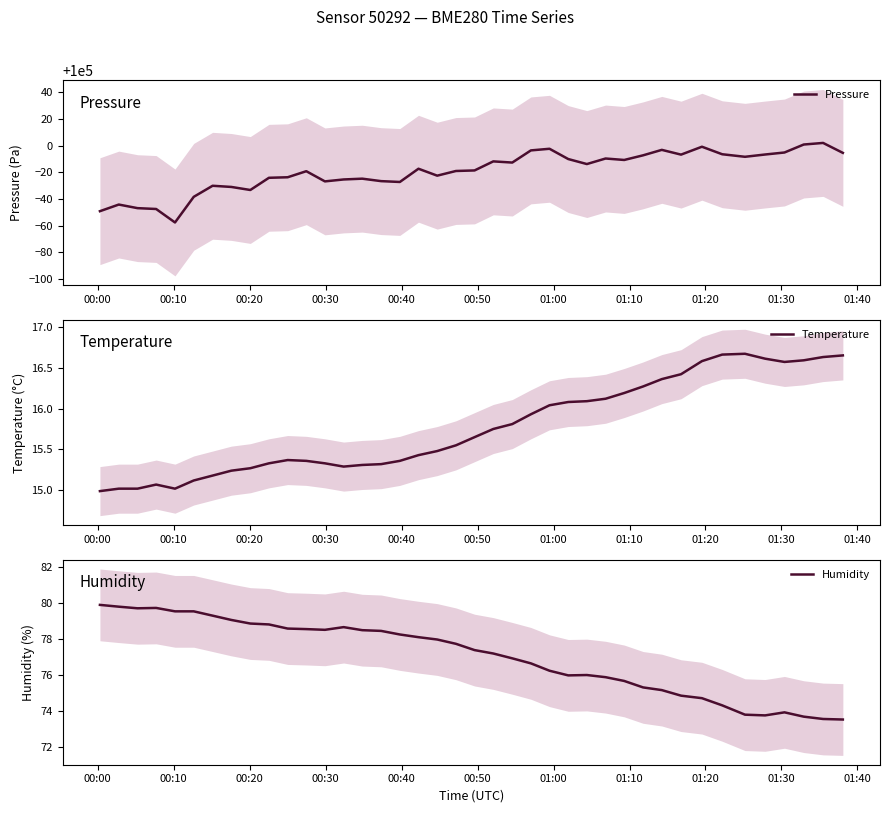

What is the maximum value for Pressure?

100002.0